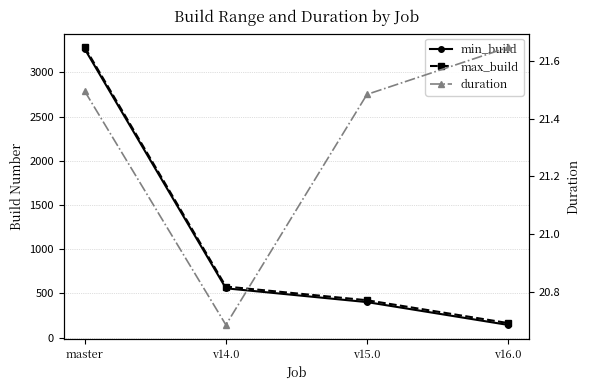

True or false: min_build and duration intersect in this chart.

False